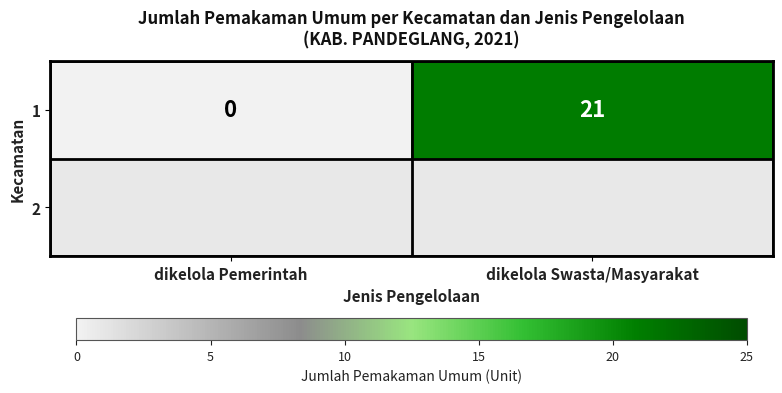

Reading right to left, what are all the values shown in this chart?

21	0